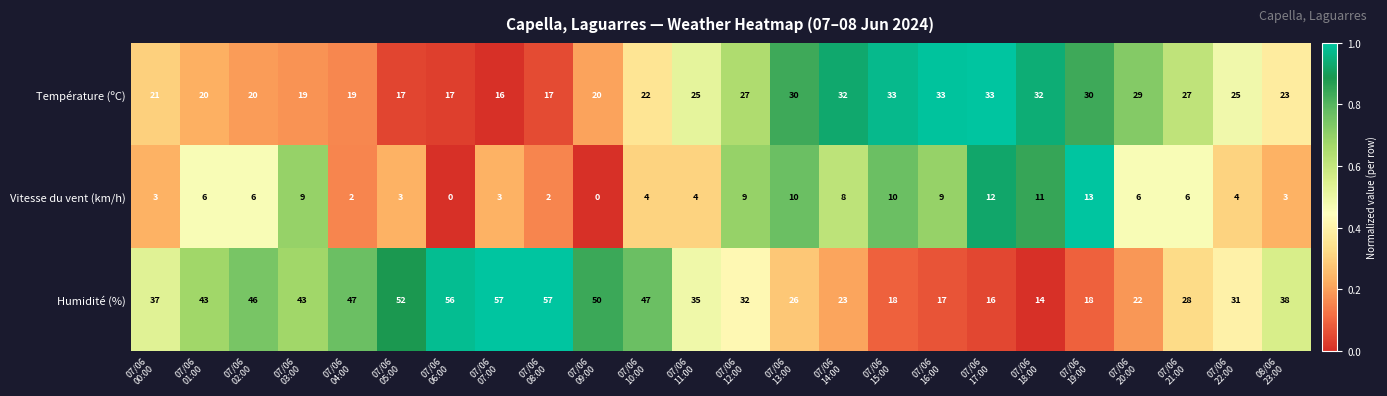

At 07/06
13:00, list the series in order from largest to smallest.

Température (ºC), Humidité (%), Vitesse du vent (km/h)